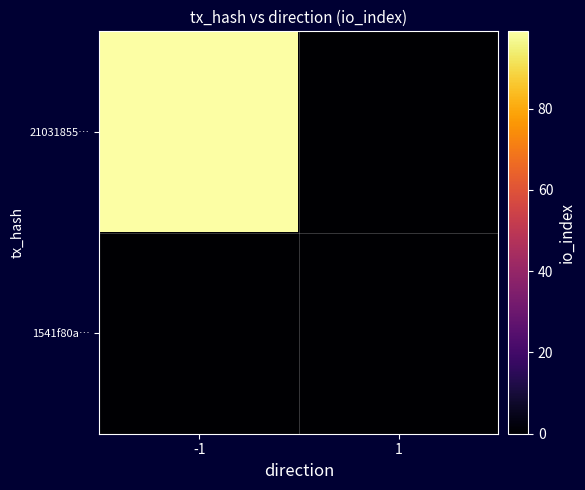

How many distinct data groups are displayed?

2